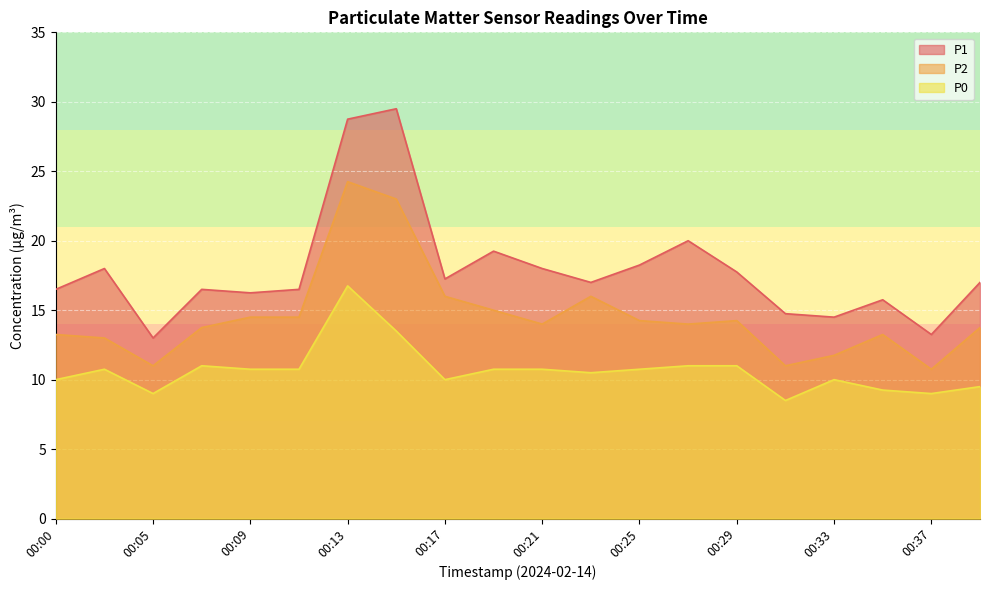

What is the approximate value of P0 at 00:19?

10.8